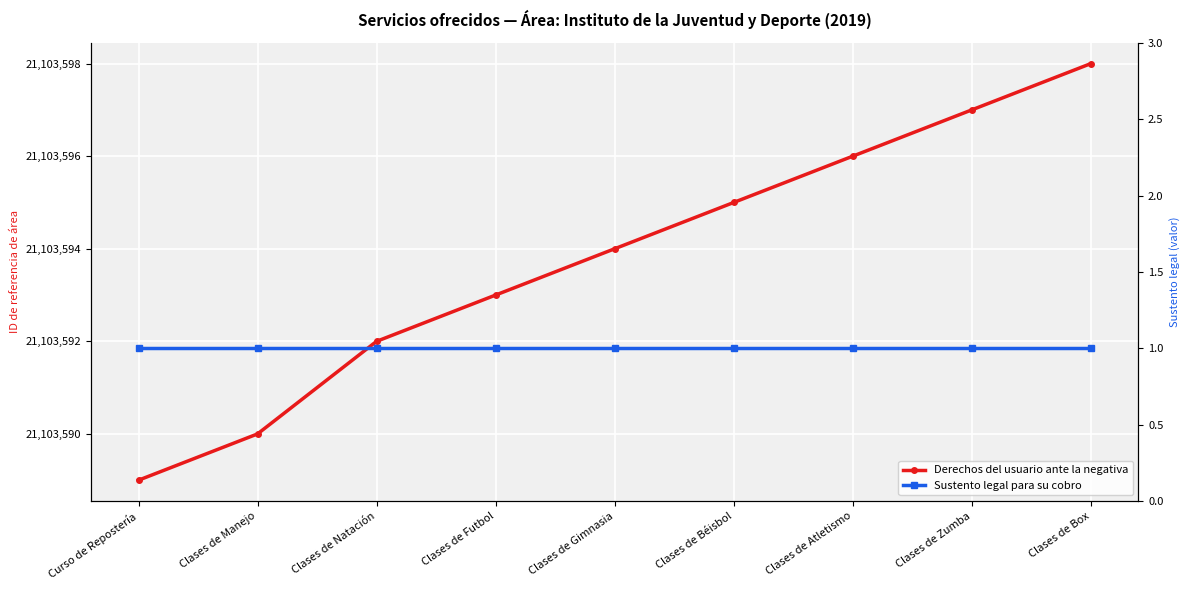

At how many categories does at least one series exceed 10408634?

9